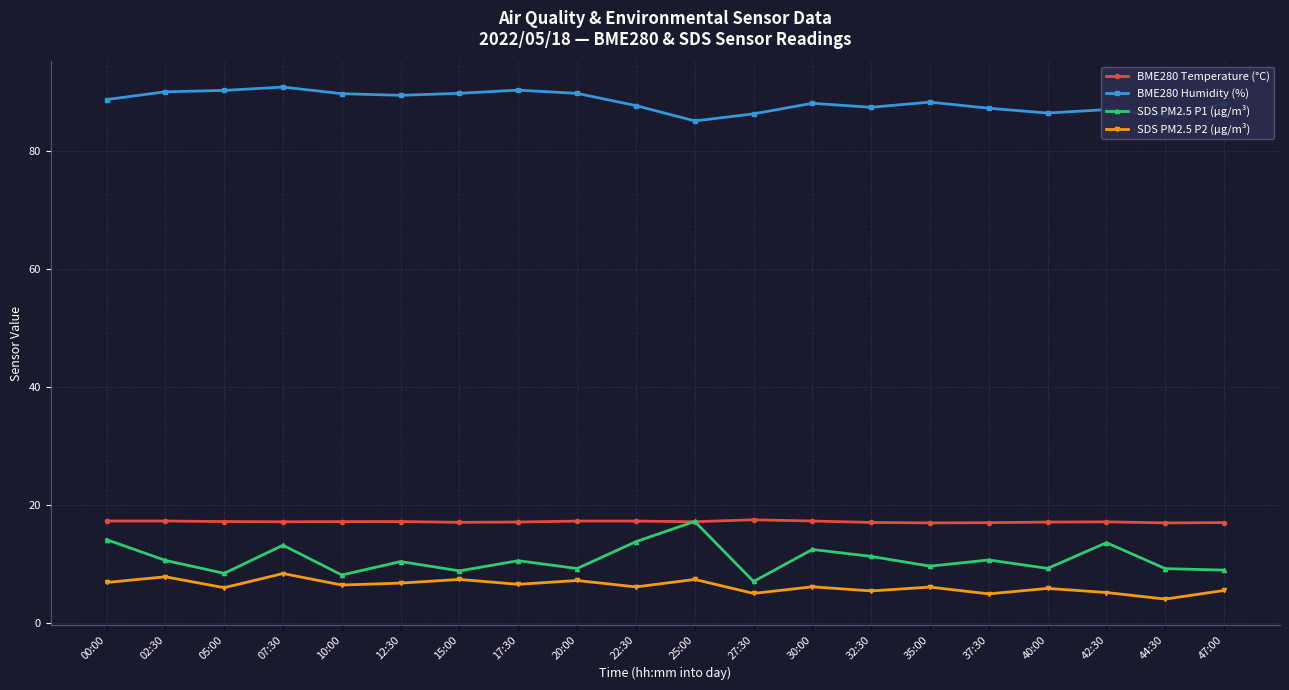

How many data points does each series have?

20